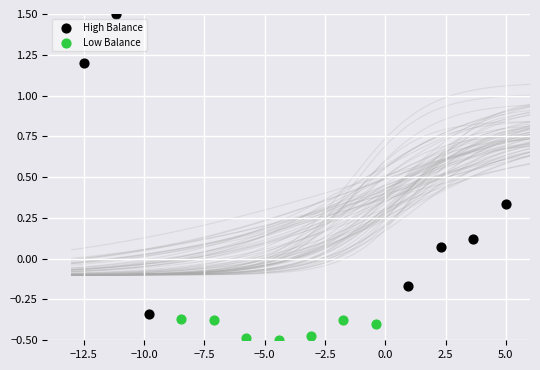

Which series contains the highest Y value?

High Balance